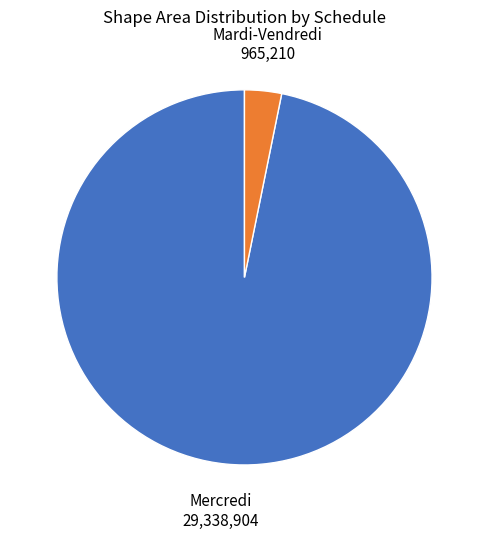

Is there a majority slice in this chart?

Yes